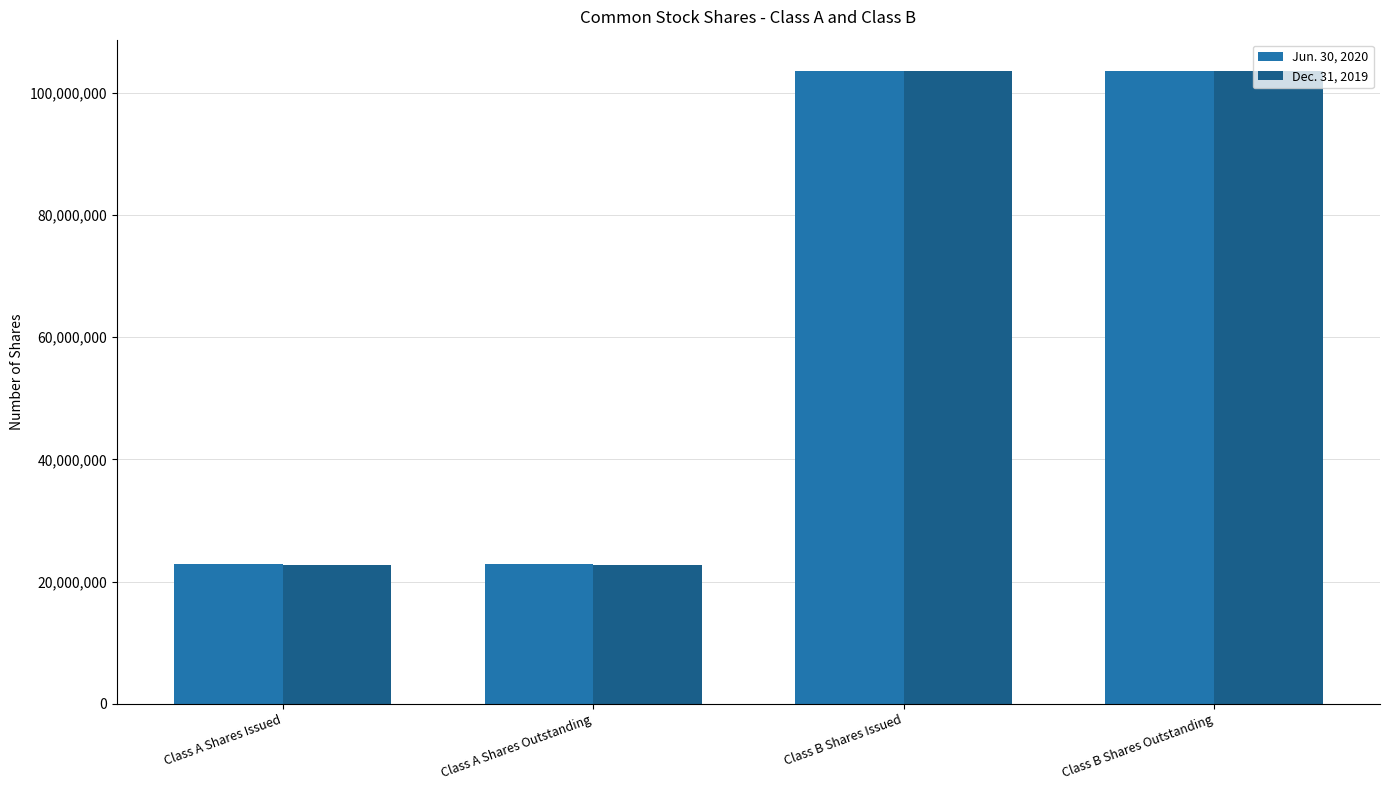

What is the total value across all series at Class B Shares Outstanding?

207000000